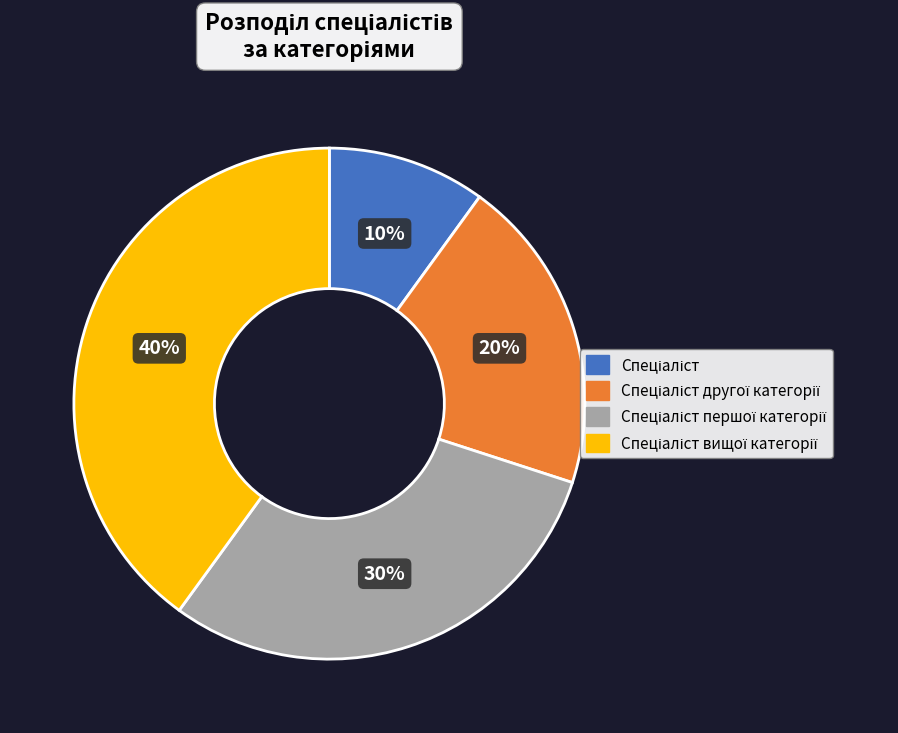

To the nearest percent, what is the average slice percentage?

25%